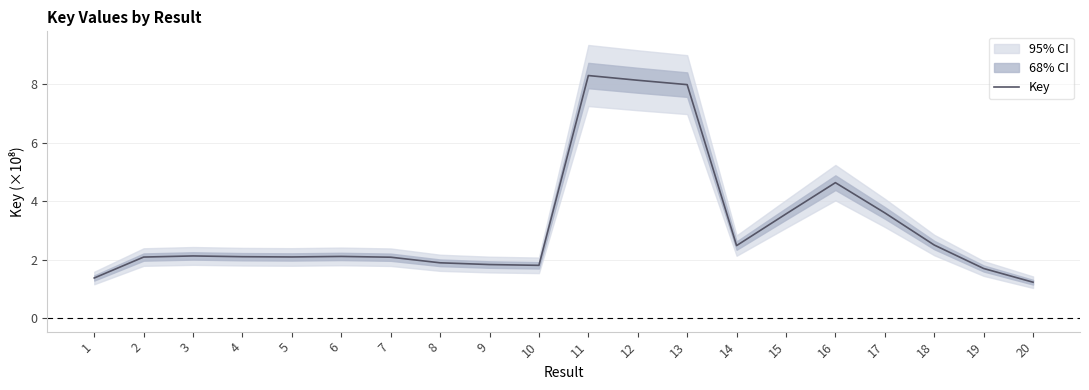

List the labels in order of value, smallest first.

20, 1, 19, 10, 9, 8, 7, 2, 5, 4, 6, 3, 14, 18, 15, 17, 16, 13, 12, 11